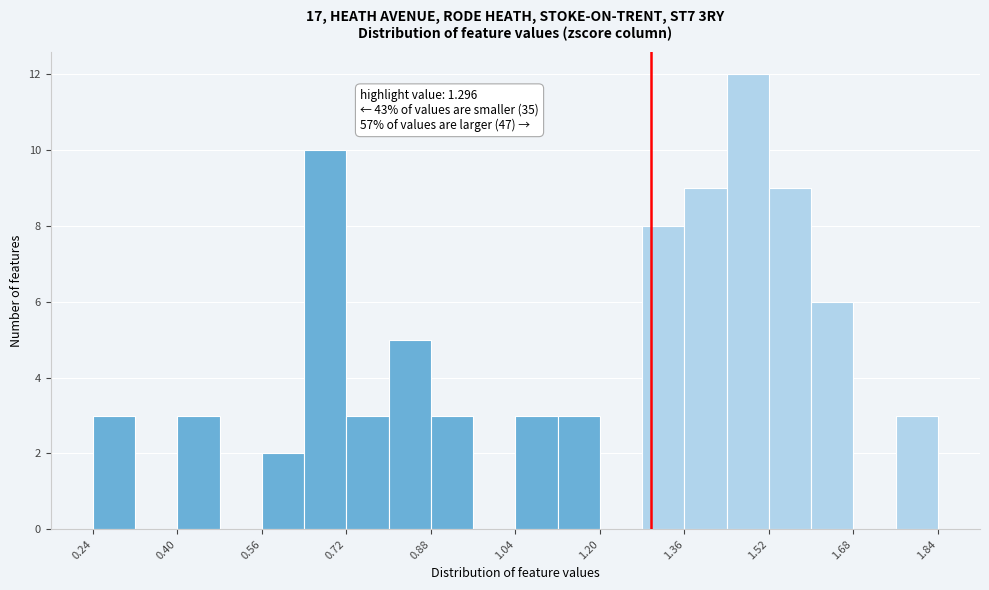

Which range on the x-axis has the tallest bar?

1.44 to 1.52